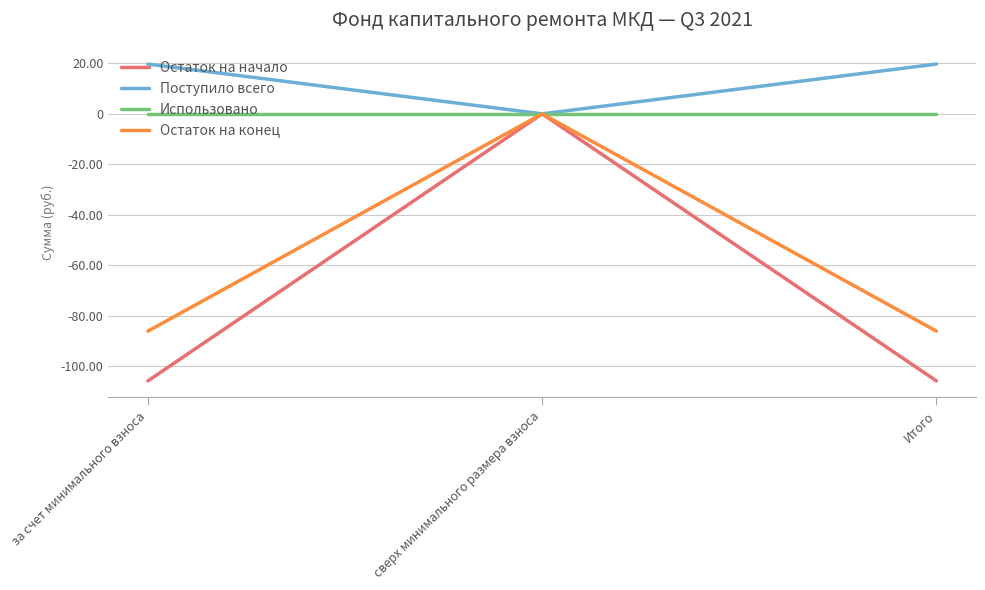

Rank the series at Итого from lowest to highest value.

Остаток на начало, Остаток на конец, Использовано, Поступило всего